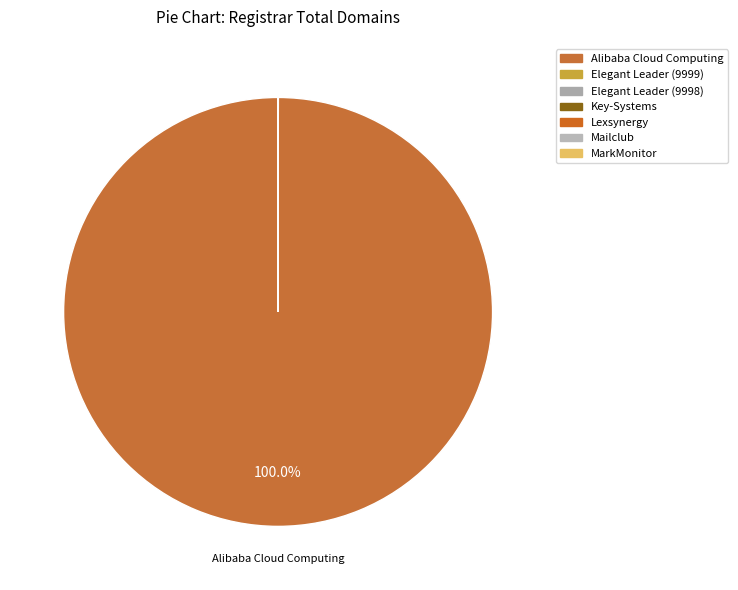

Is it true that Lexsynergy is 0% of the pie?

True